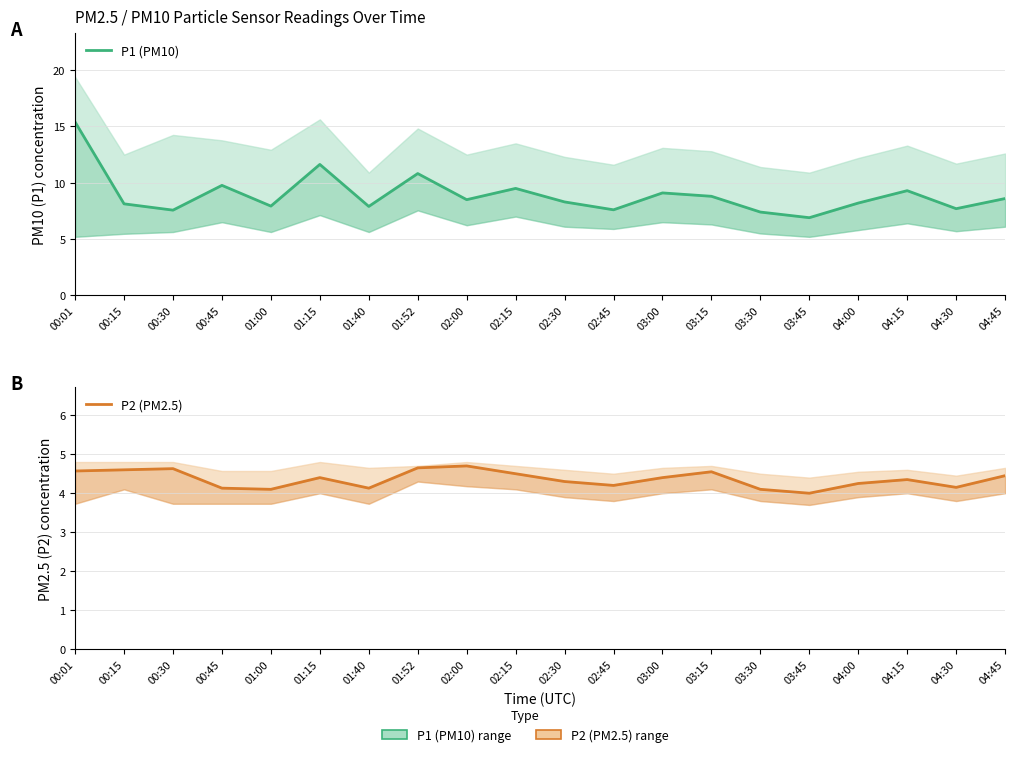

What is the sum of the P1 (PM10) values at 03:15 and 03:00?

17.9